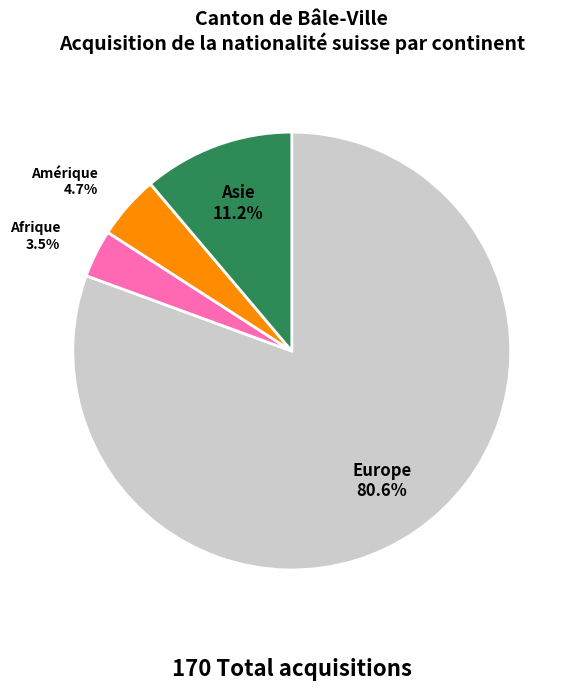

Do Afrique and Amérique together represent more than half of the pie?

No